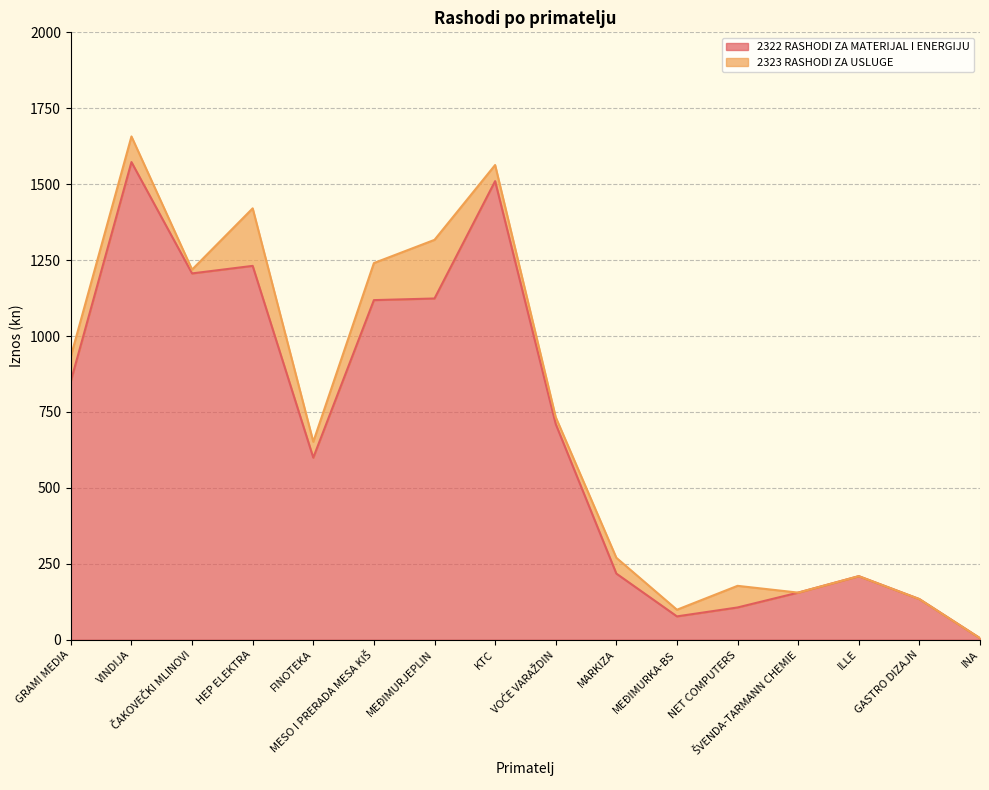

What is the value of the 15th point from the left?

133.8